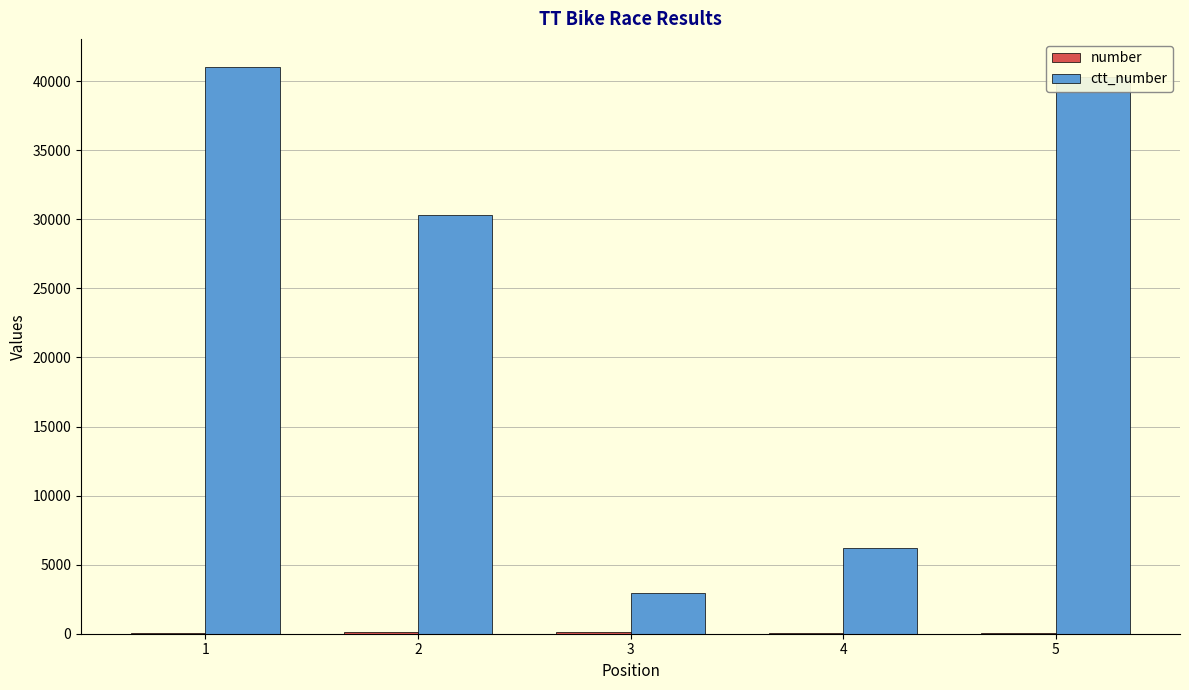

At which label is ctt_number closest to 21994?

2